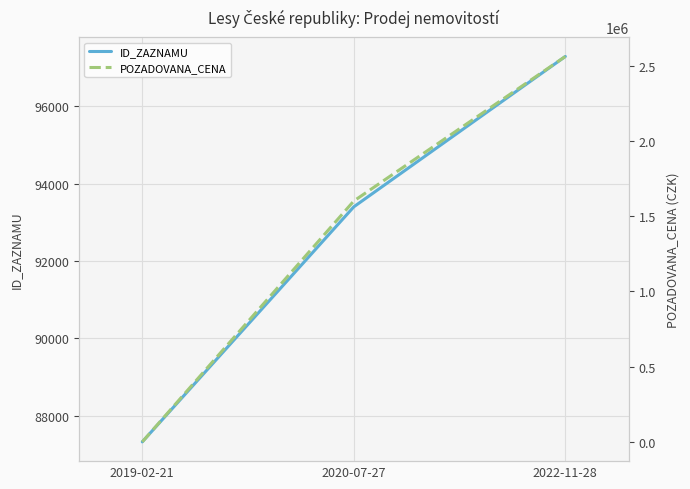

True or false: POZADOVANA_CENA has a value of 90 at 2019-02-21.

True